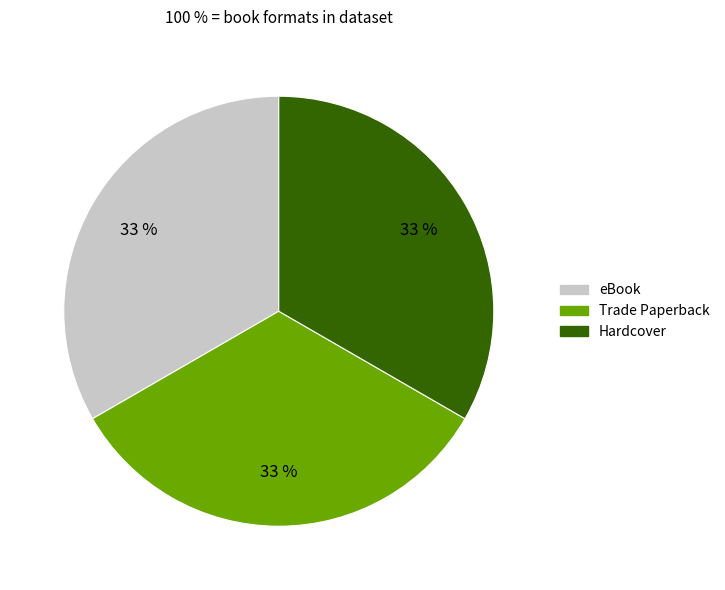

What is the ratio of the value at Hardcover to the value at eBook?

1.0